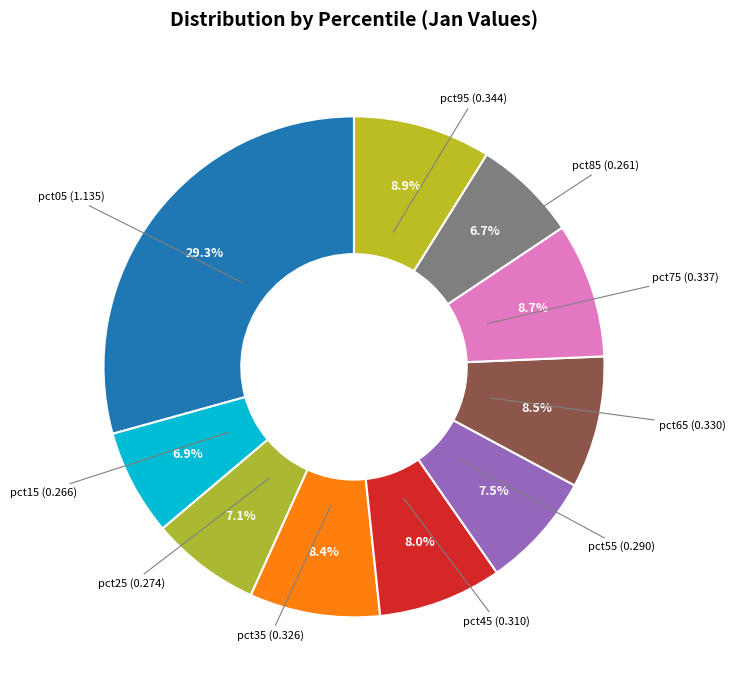

How many slices are in this pie chart?

10